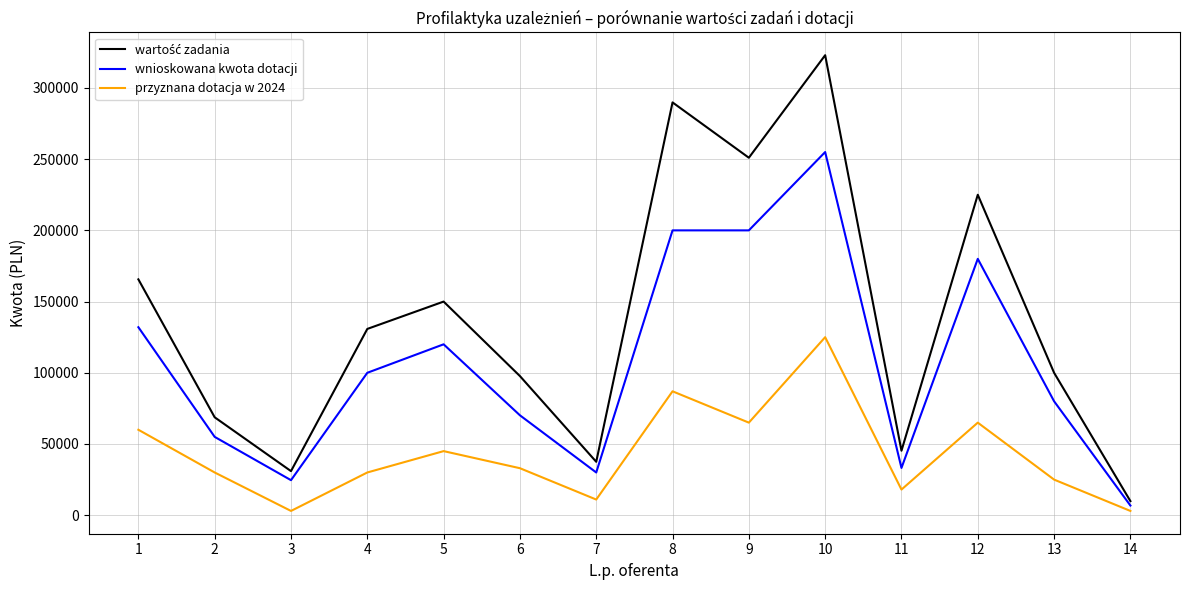

The value of wnioskowana kwota dotacji at 1 is 52199.7. True or false?

False